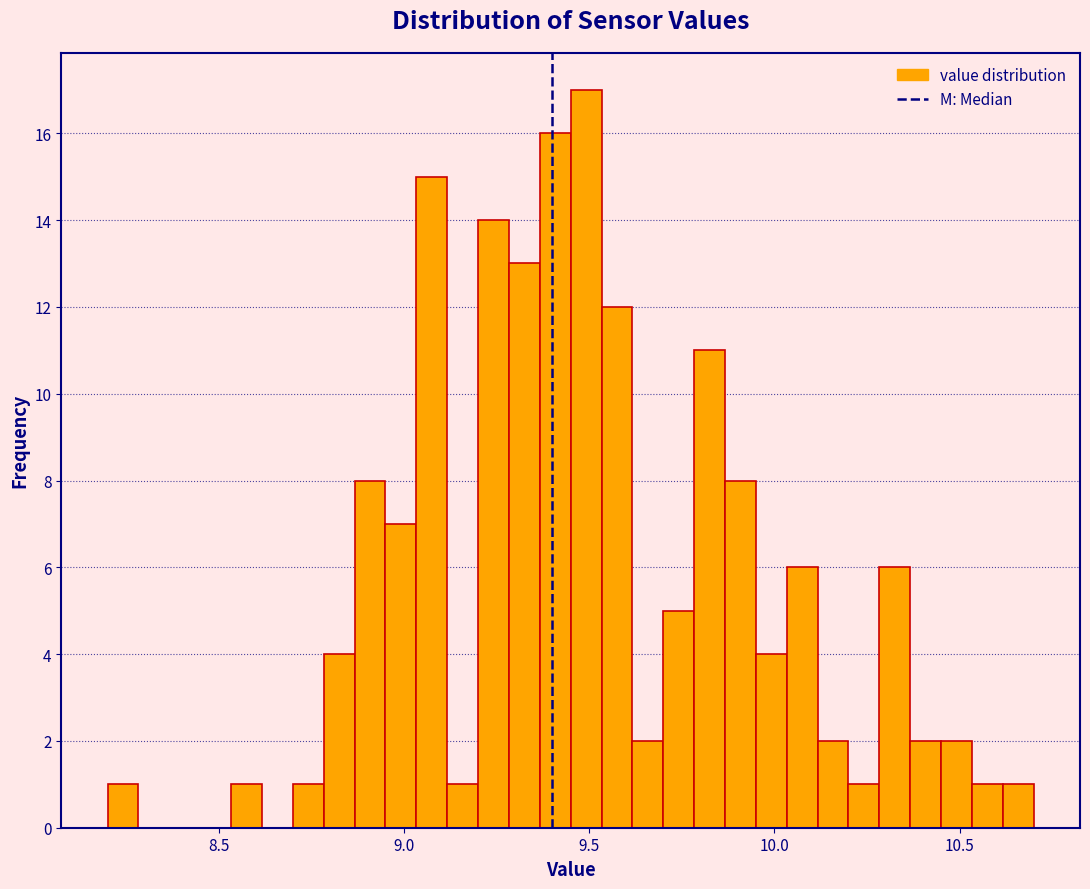

Read against the x-axis, roughly where is the centre of the tallest bar?

9.50